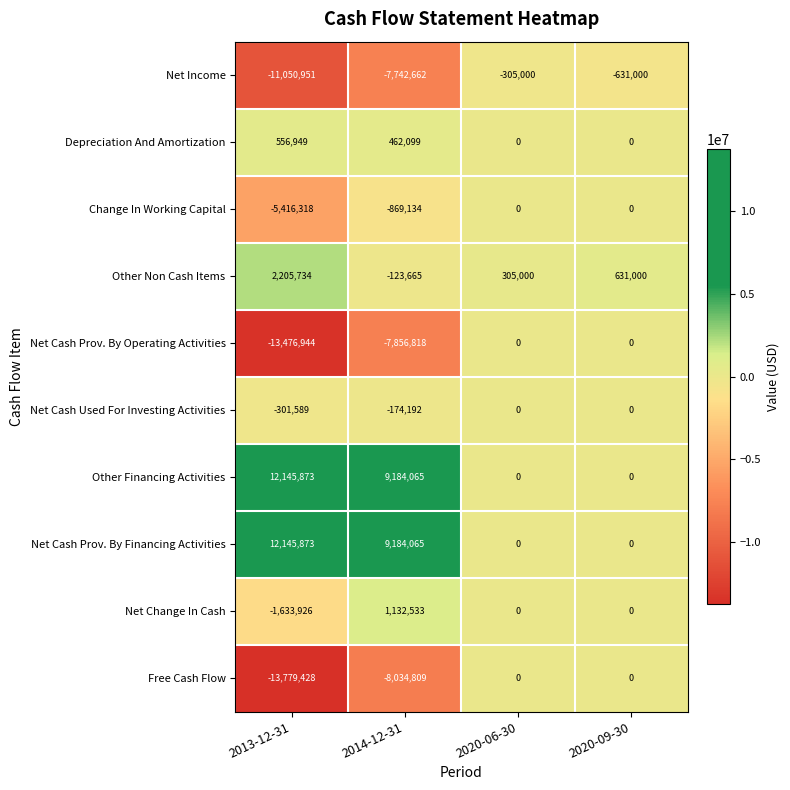

Is the value of Other Non Cash Items at 2013-12-31 greater than the value of Free Cash Flow at 2014-12-31?

Yes